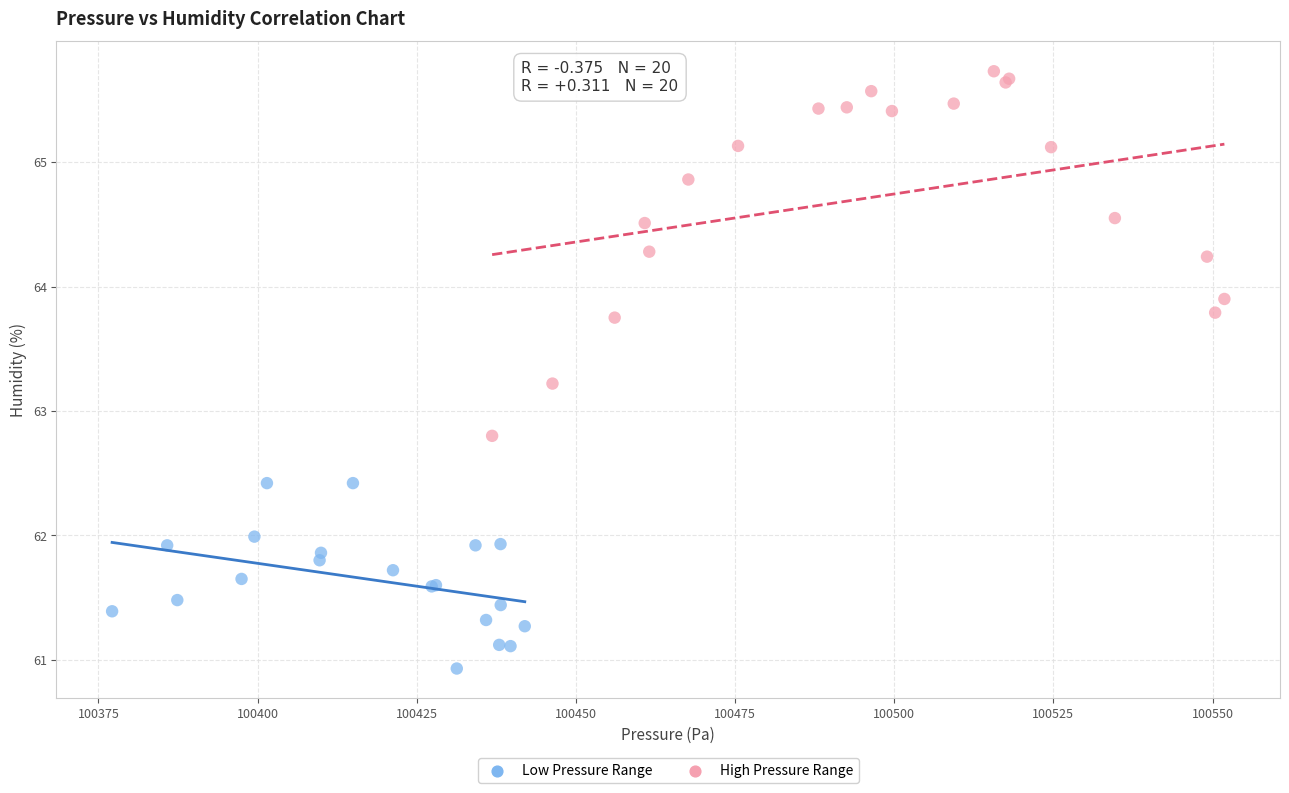

Which series contains the highest Y value?

High Pressure Range